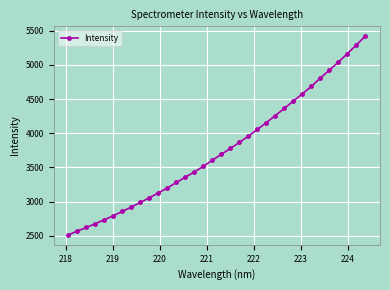

What is the value of the 28th point from the left?

4684.5